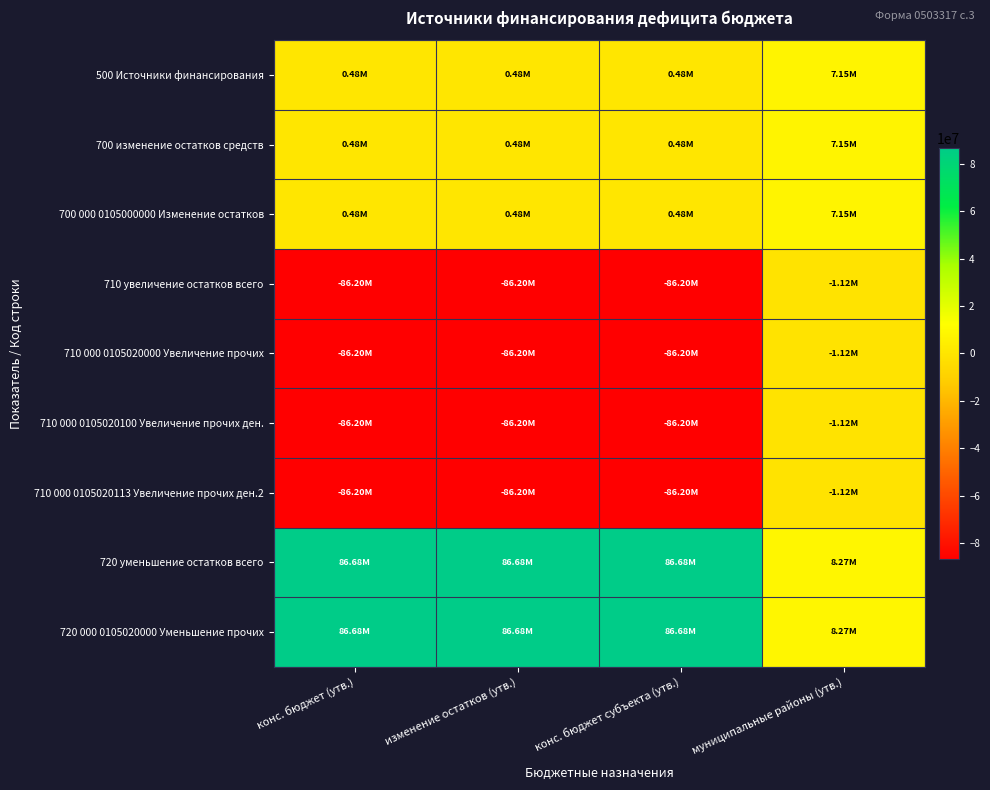

What is the smallest value displayed?

-86197172.5